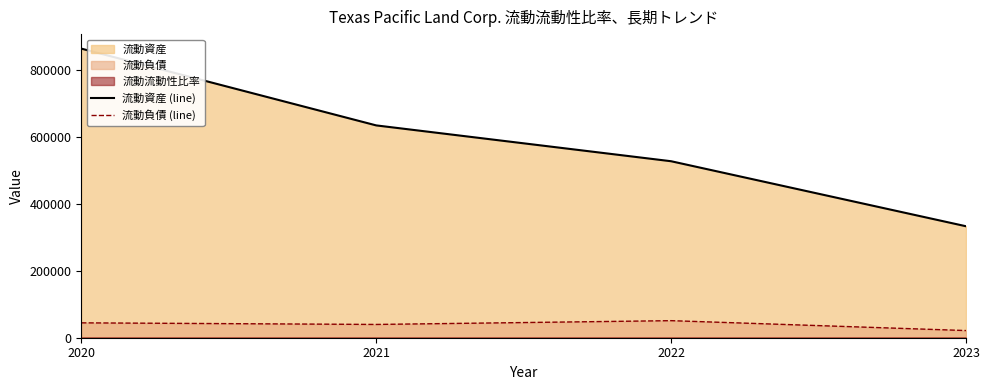

True or false: 流動負債 (line) has more than 2 points higher than both neighbors.

False